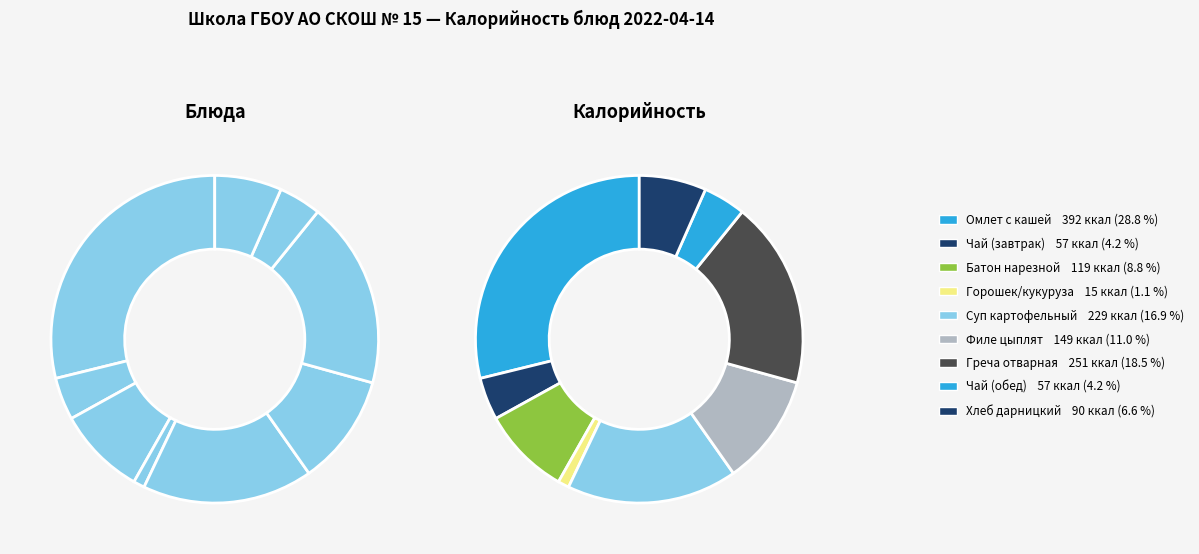

To the nearest percent, what is the average slice percentage?

11%